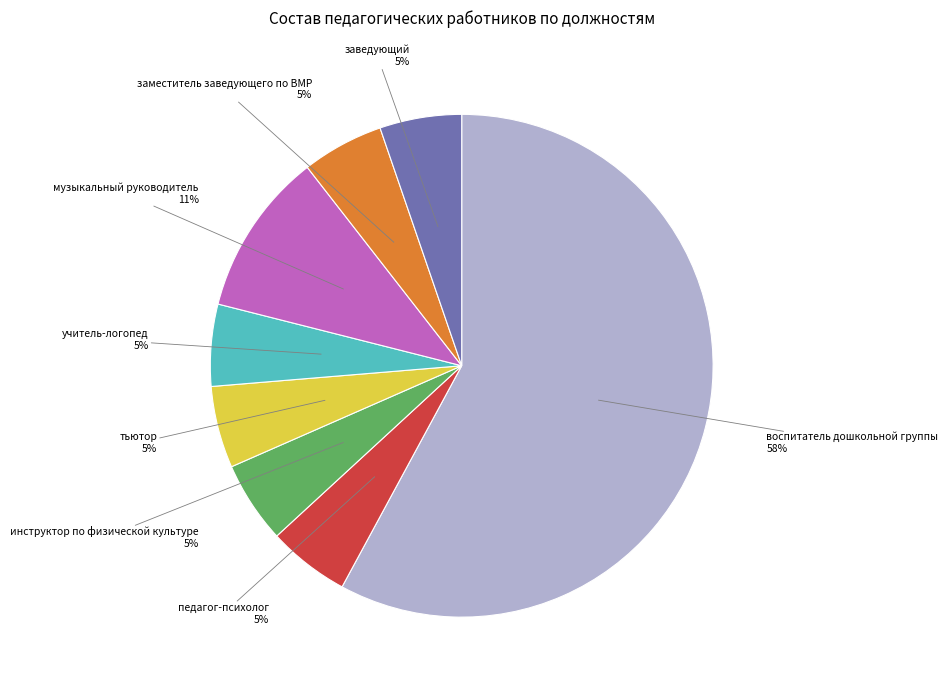

Which has a higher value, воспитатель дошкольной группы or инструктор по физической культуре?

воспитатель дошкольной группы